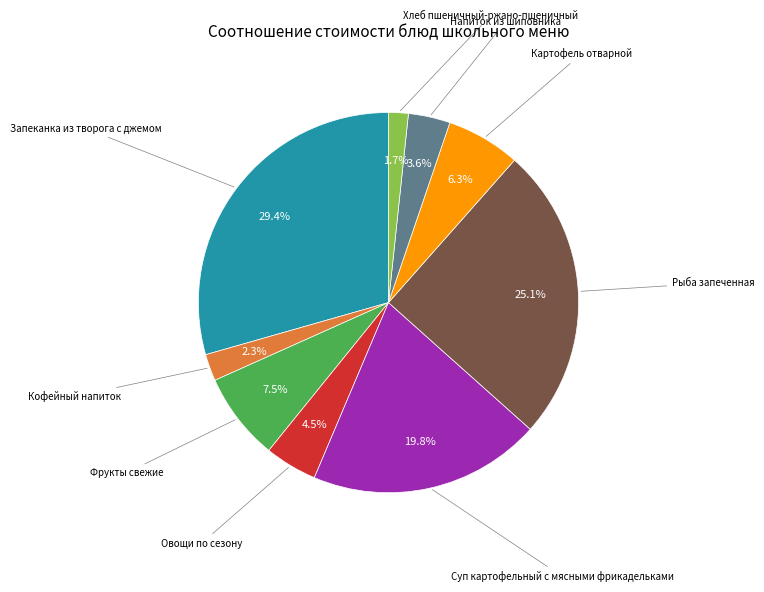

To the nearest percent, what is the average slice percentage?

11%